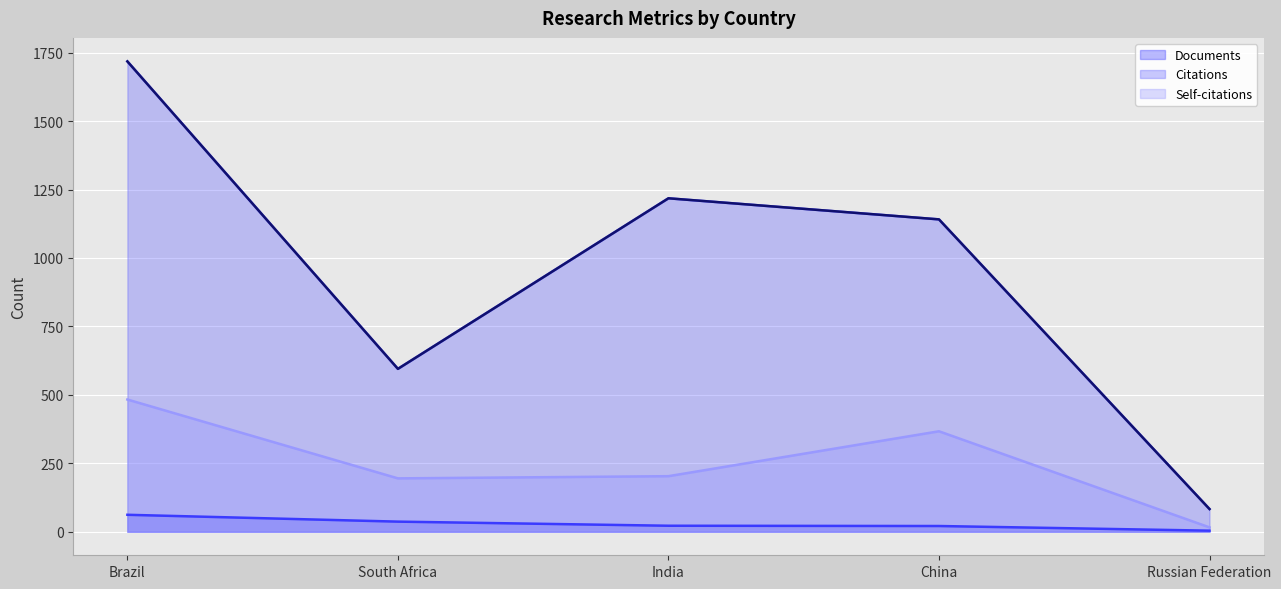

Reading right to left, list all the values displayed in this chart.

Documents: Russian Federation=4	China=21	India=22	South Africa=37	Brazil=62
Citations: Russian Federation=83	China=1141	India=1218	South Africa=595	Brazil=1718
Self-citations: Russian Federation=16	China=367	India=203	South Africa=195	Brazil=483